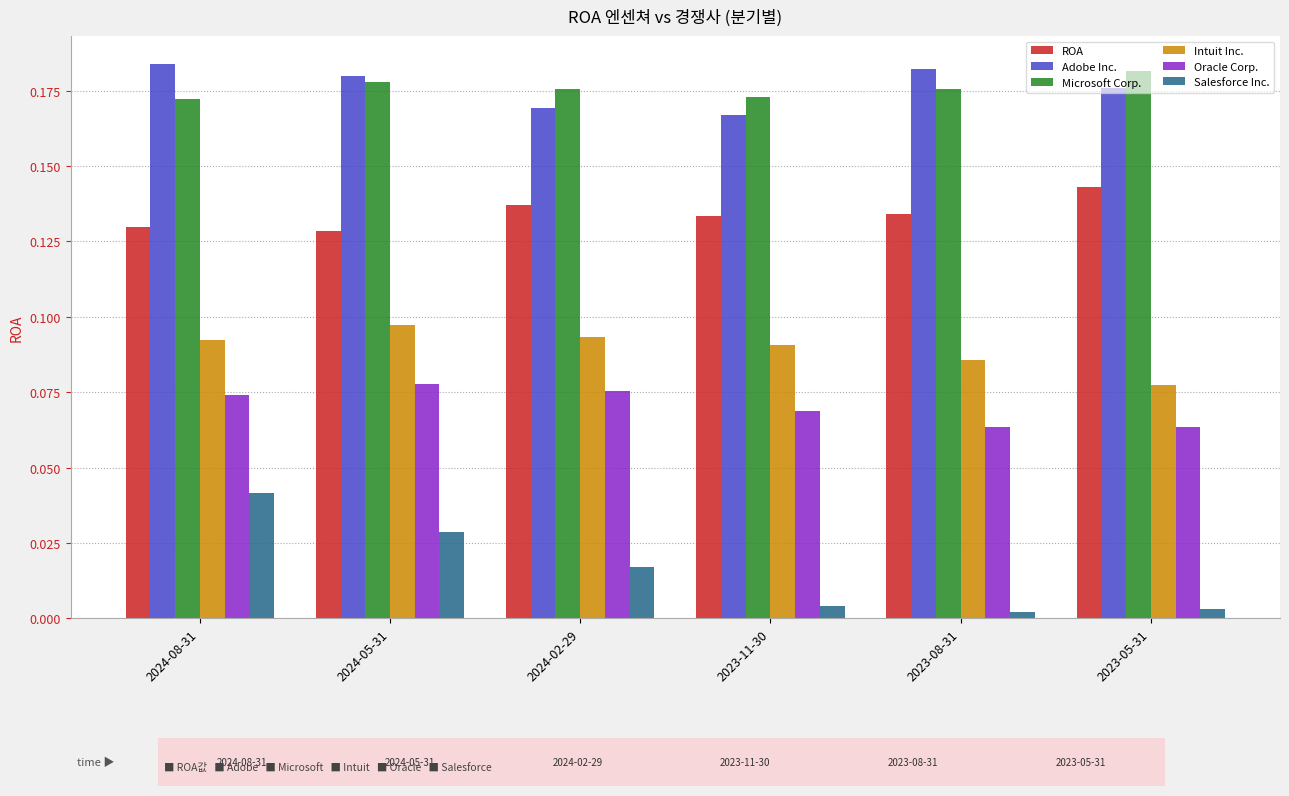

How many groups of bars are there?

6